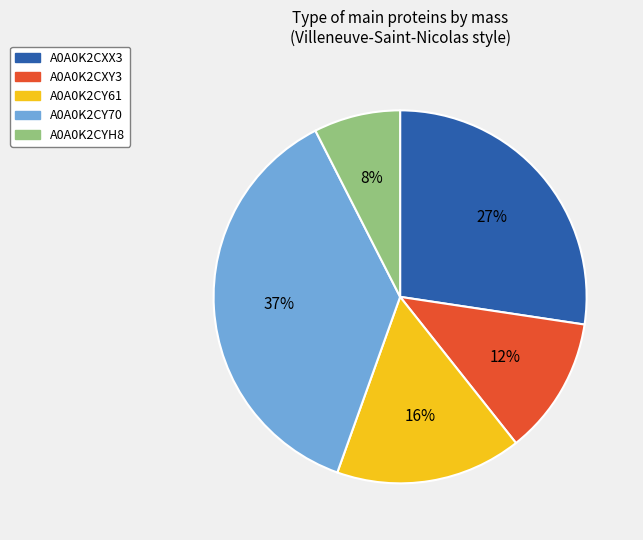

Does any single category account for the majority?

No